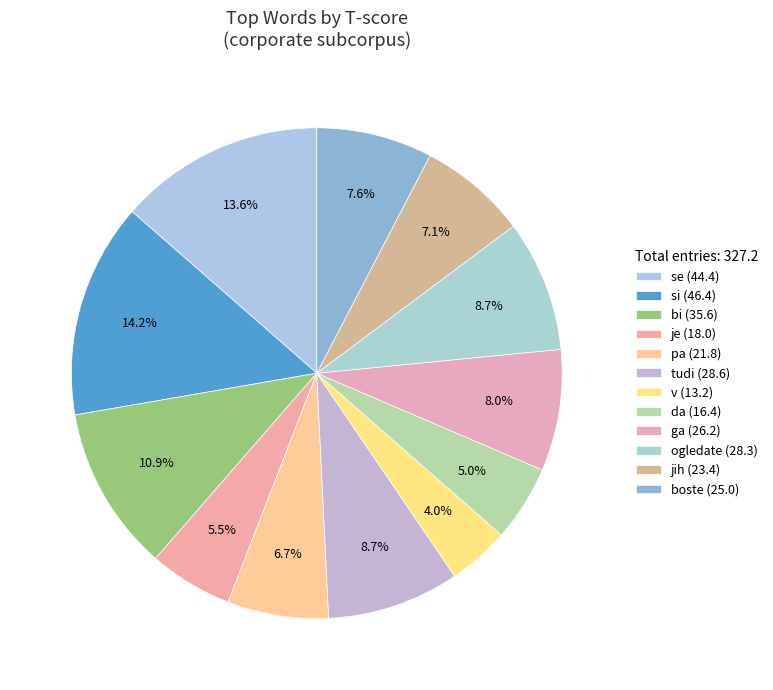

Which slice is the largest?

si